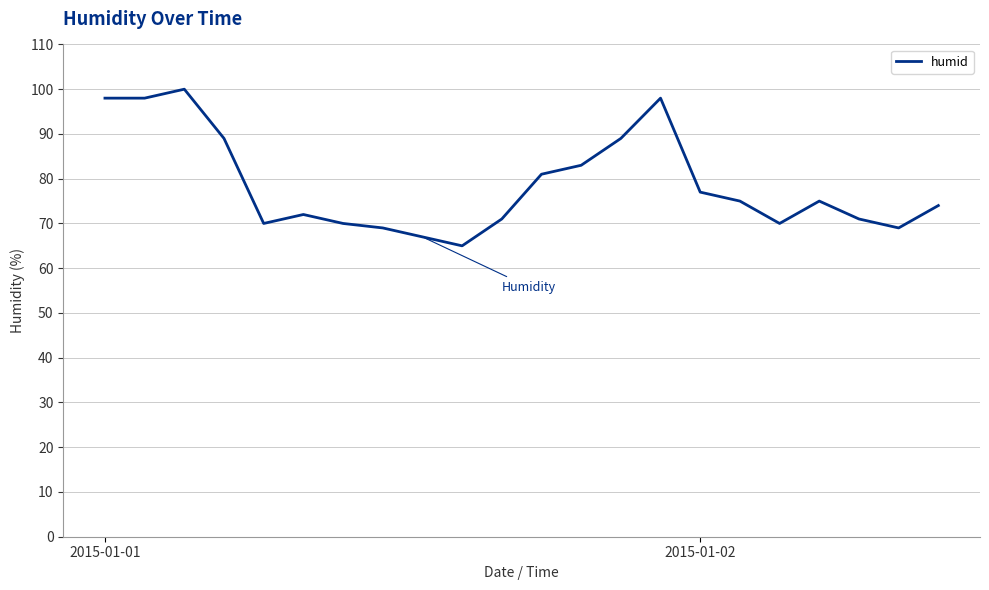

What is the minimum value shown in the chart?

65